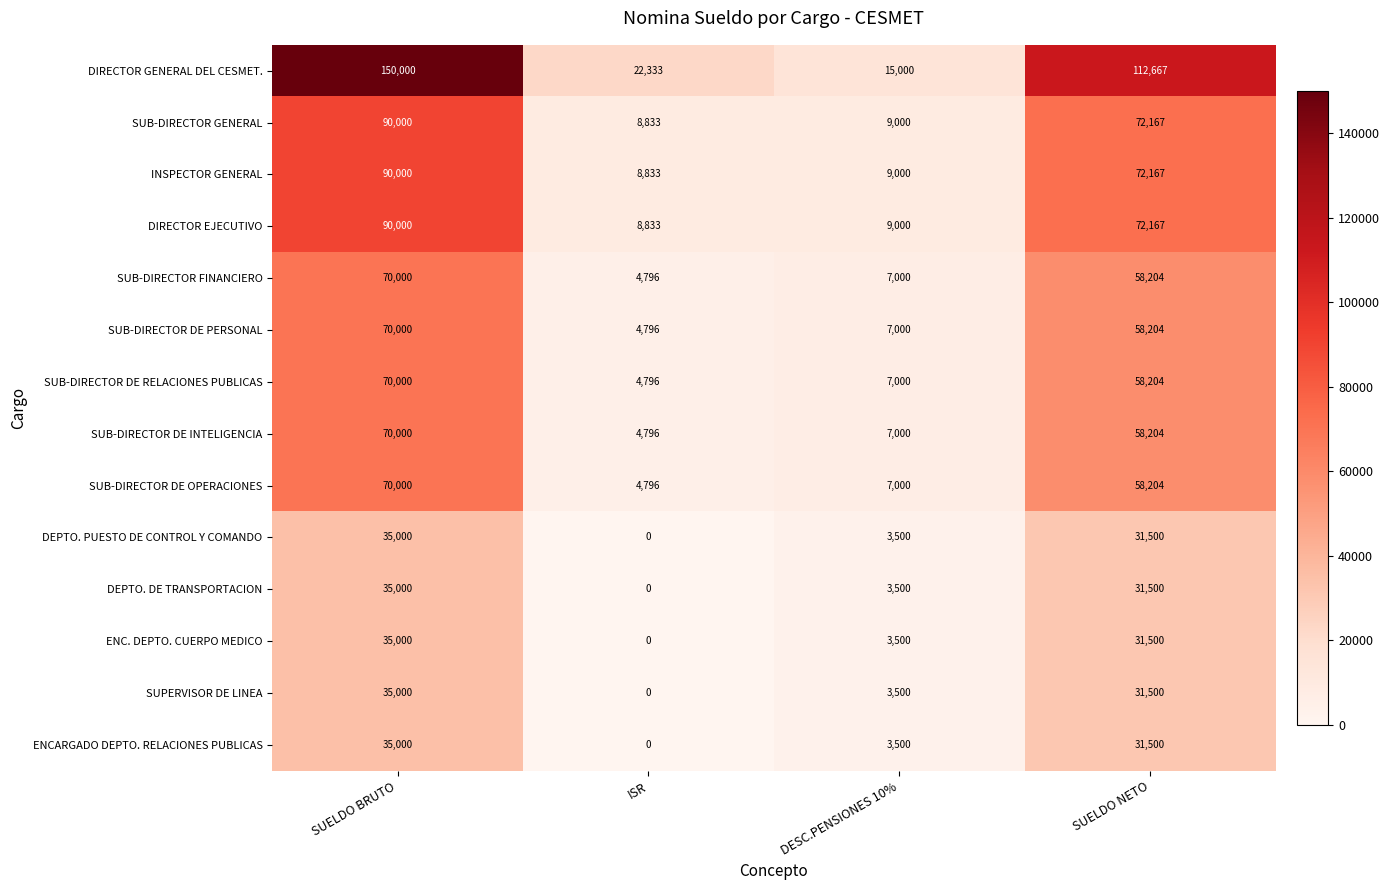

Which category has the highest value across all series?

SUELDO BRUTO